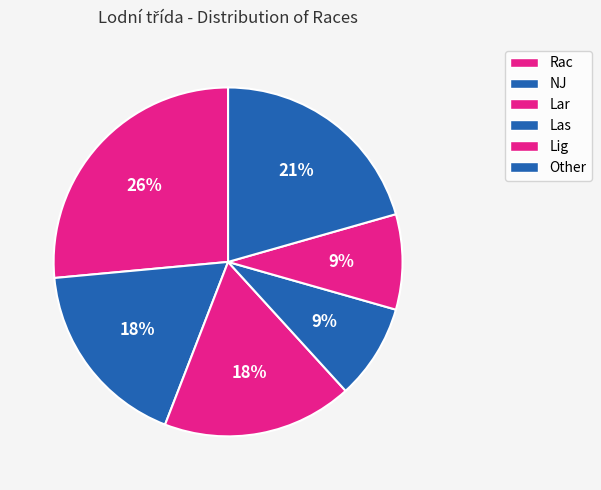

Rank the categories by value from highest to lowest.

Rac, Other, NJ, Lar, Las, Lig